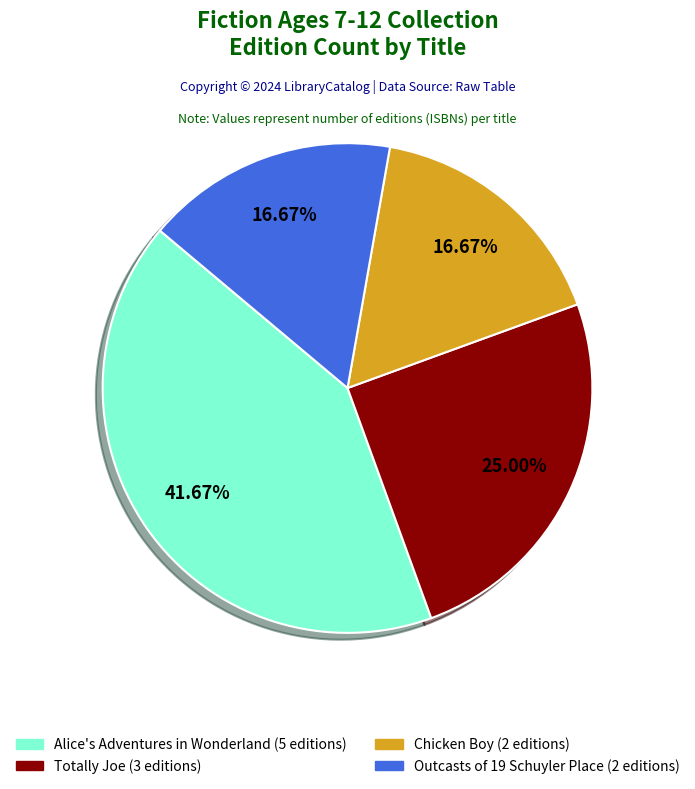

Does any single category account for the majority?

No